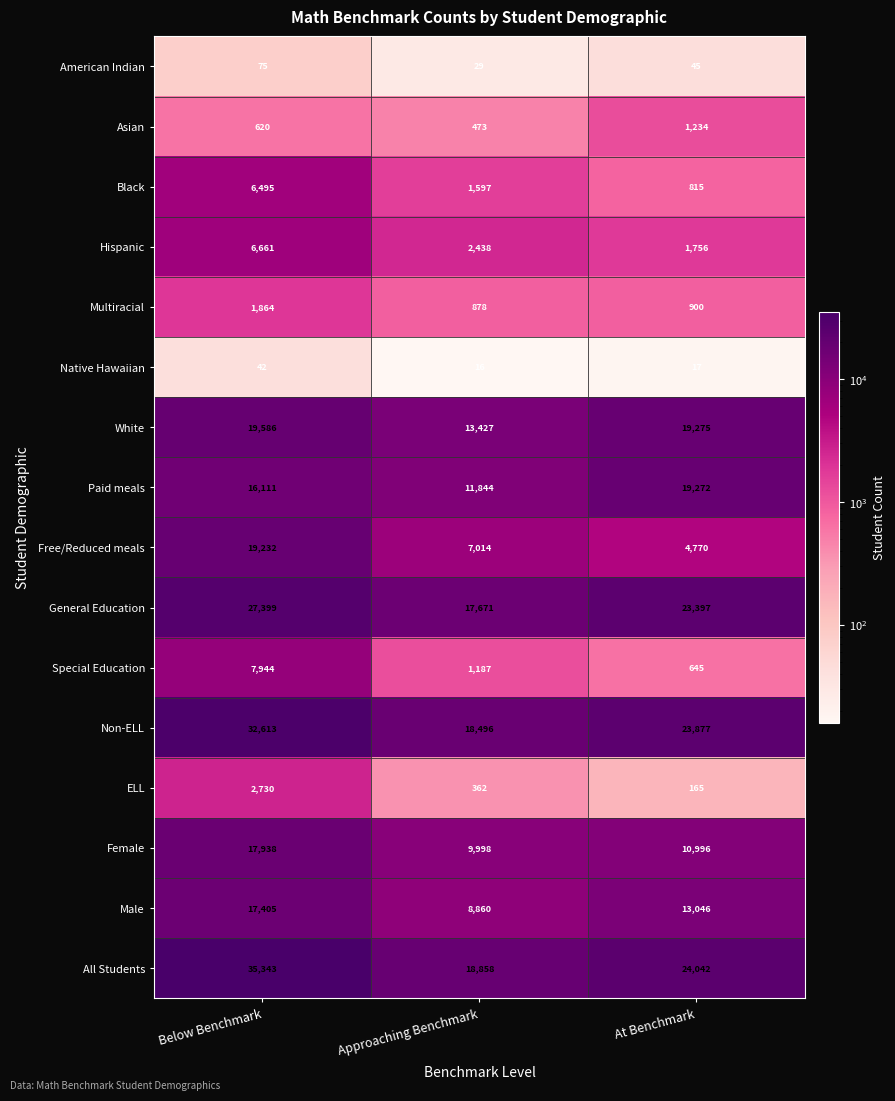

How many data points in Native Hawaiian are less than 17?

1